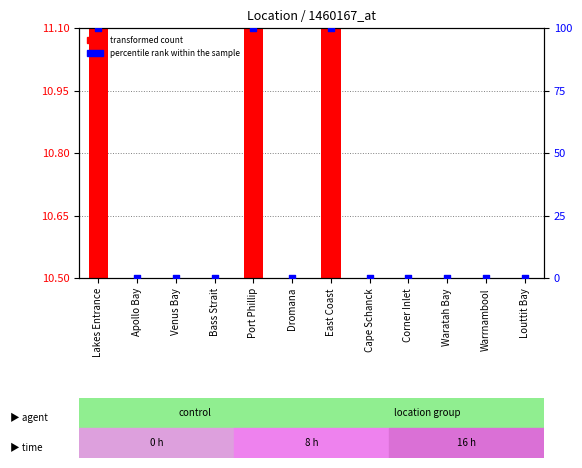

Which series reaches the minimum Y coordinate?

transformed count